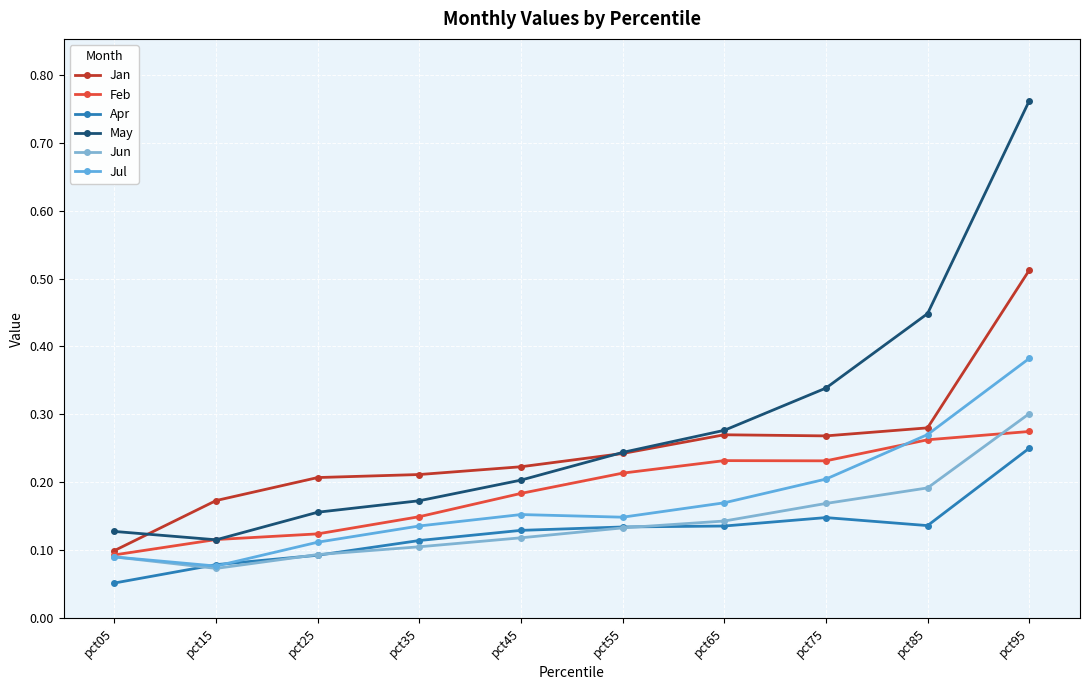

Reading left to right, extract all data points from this chart.

Jan: pct05=0.1	pct15=0.2	pct25=0.2	pct35=0.2	pct45=0.2	pct55=0.2	pct65=0.3	pct75=0.3	pct85=0.3	pct95=0.5
Feb: pct05=0.1	pct15=0.1	pct25=0.1	pct35=0.1	pct45=0.2	pct55=0.2	pct65=0.2	pct75=0.2	pct85=0.3	pct95=0.3
Apr: pct05=0.1	pct15=0.1	pct25=0.1	pct35=0.1	pct45=0.1	pct55=0.1	pct65=0.1	pct75=0.1	pct85=0.1	pct95=0.3
May: pct05=0.1	pct15=0.1	pct25=0.2	pct35=0.2	pct45=0.2	pct55=0.2	pct65=0.3	pct75=0.3	pct85=0.4	pct95=0.8
Jun: pct05=0.1	pct15=0.1	pct25=0.1	pct35=0.1	pct45=0.1	pct55=0.1	pct65=0.1	pct75=0.2	pct85=0.2	pct95=0.3
Jul: pct05=0.1	pct15=0.1	pct25=0.1	pct35=0.1	pct45=0.2	pct55=0.1	pct65=0.2	pct75=0.2	pct85=0.3	pct95=0.4